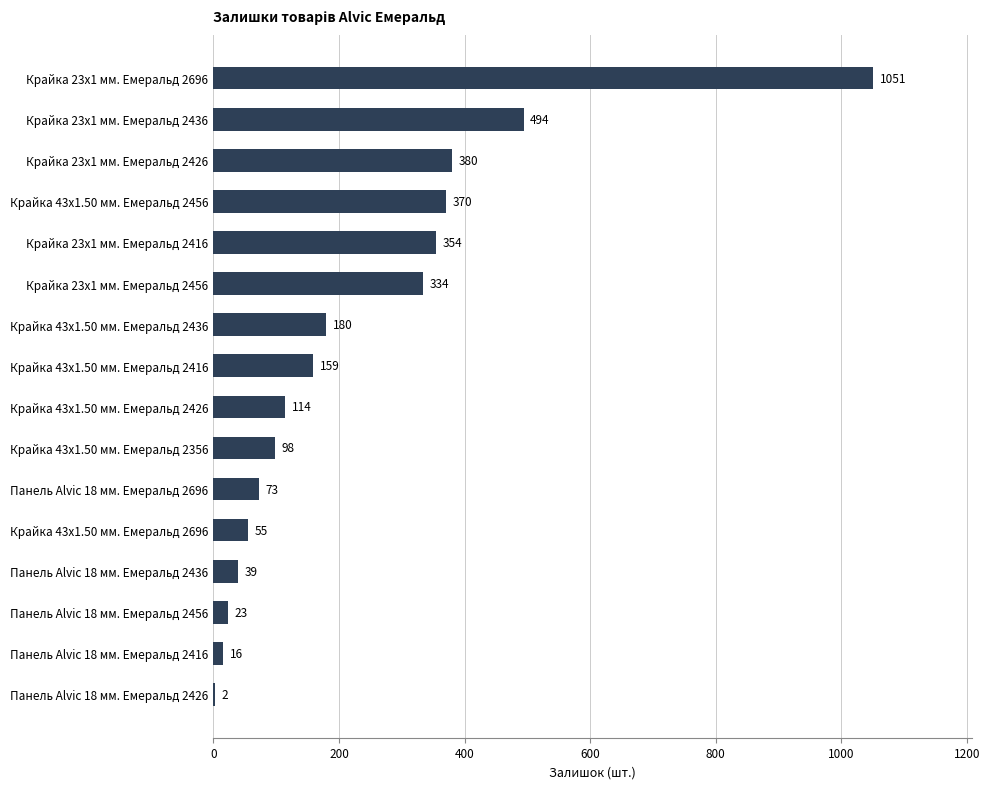

How many categories are shown in the chart?

16